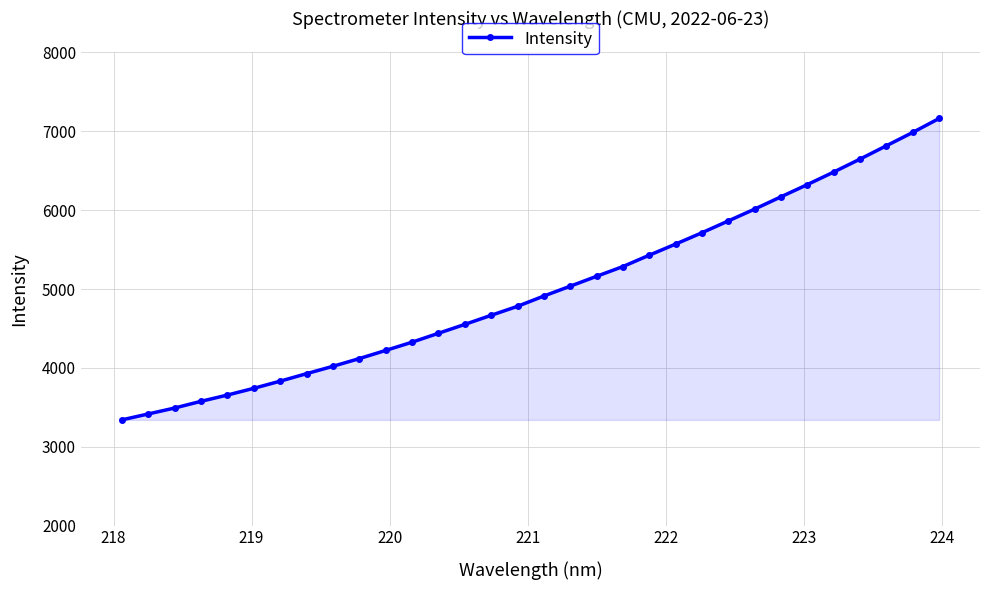

How many lines are shown in the chart?

1